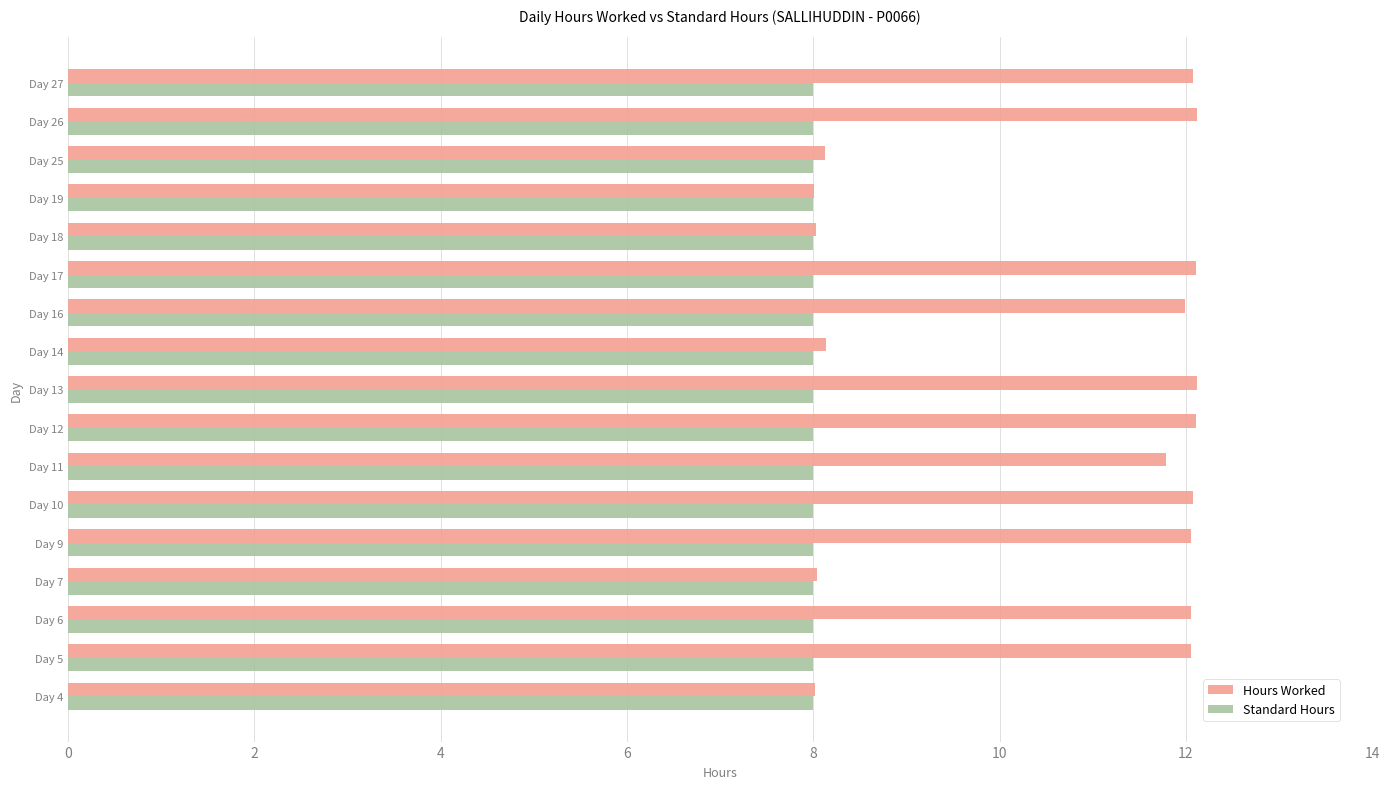

List the series in order of their peak value, highest first.

Hours Worked, Standard Hours